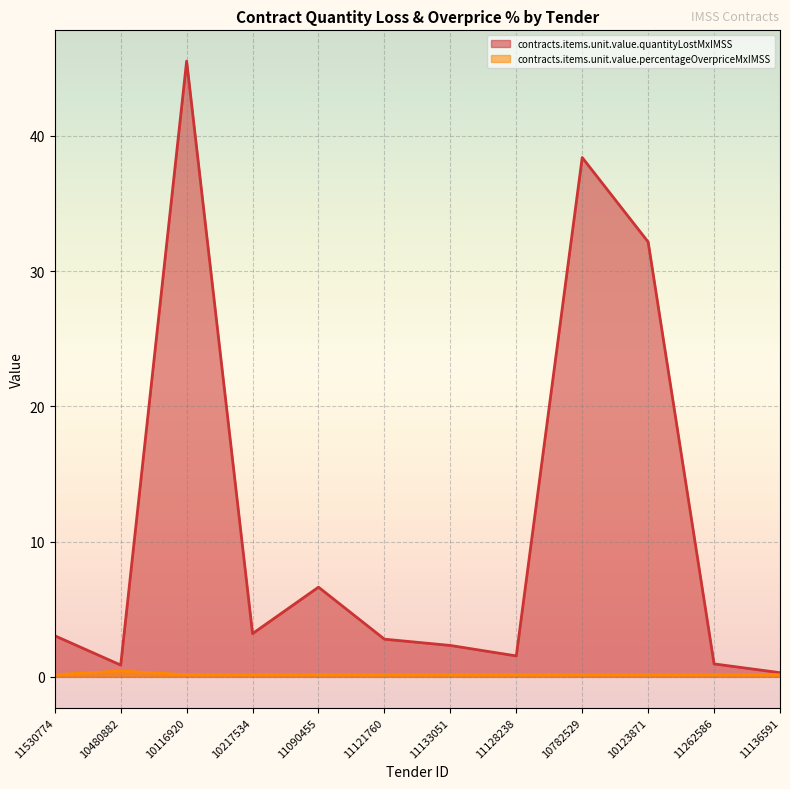

Rank the categories by contracts.items.unit.value.percentageOverpriceMxIMSS value from highest to lowest.

10480882, 11090455, 10782529, 10123871, 11530774, 10217534, 11262586, 10116920, 11136591, 11121760, 11128238, 11133051